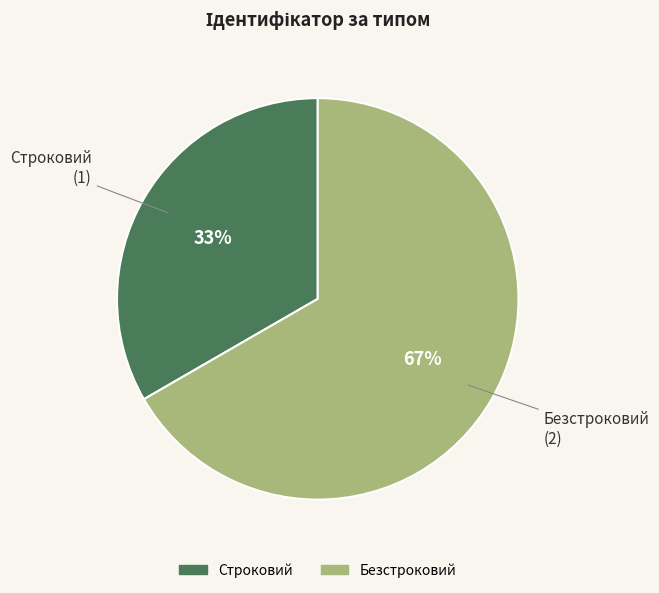

How many segments does this pie chart have?

2